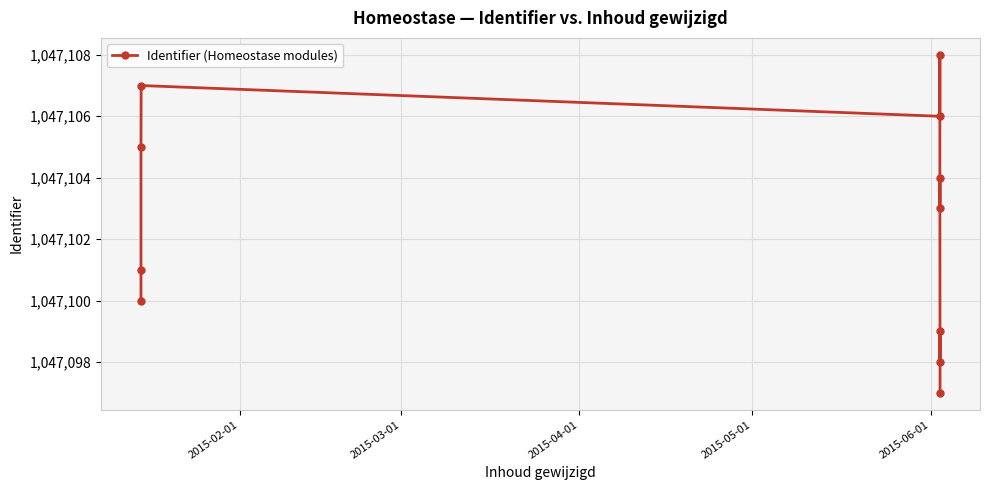

What is the greatest value displayed?

1047108